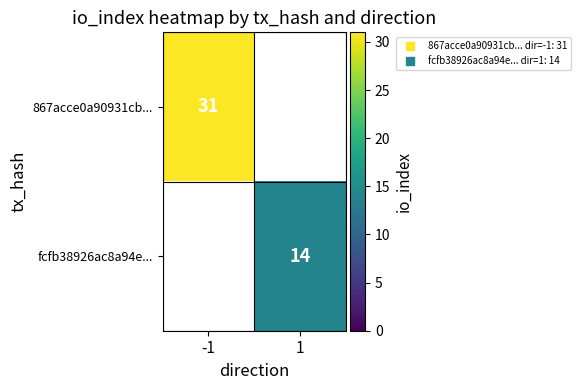

Is it true that fcfb38926ac8a94e... equals 9.2 at 1?

False